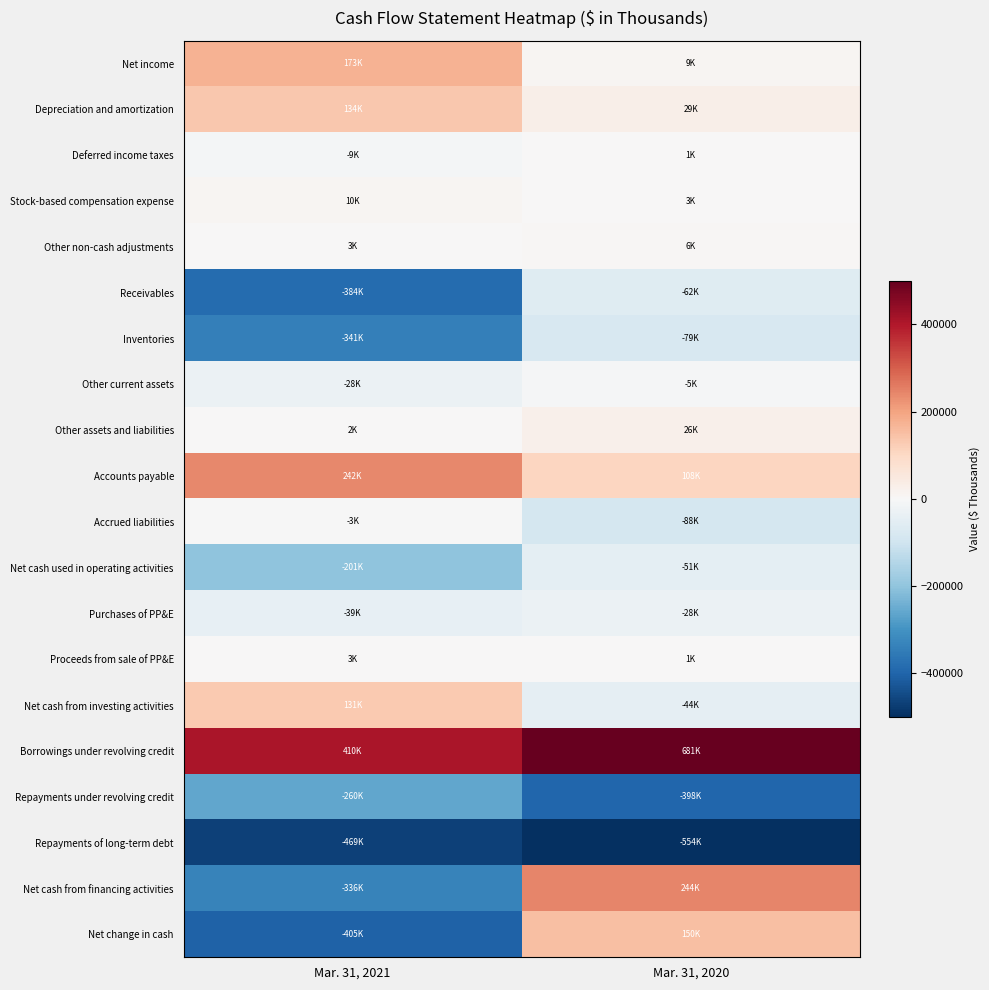

Reading right to left, transcribe all the data shown in this chart.

Net income: Mar. 31, 2020=8767	Mar. 31, 2021=172580
Depreciation and amortization: Mar. 31, 2020=29400	Mar. 31, 2021=134331
Deferred income taxes: Mar. 31, 2020=875	Mar. 31, 2021=-8857
Stock-based compensation expense: Mar. 31, 2020=3254	Mar. 31, 2021=10402
Other non-cash adjustments: Mar. 31, 2020=5900	Mar. 31, 2021=2874
Receivables: Mar. 31, 2020=-61998	Mar. 31, 2021=-384123
Inventories: Mar. 31, 2020=-78591	Mar. 31, 2021=-340940
Other current assets: Mar. 31, 2020=-5000	Mar. 31, 2021=-27664
Other assets and liabilities: Mar. 31, 2020=26286	Mar. 31, 2021=1999
Accounts payable: Mar. 31, 2020=108295	Mar. 31, 2021=241621
Accrued liabilities: Mar. 31, 2020=-87842	Mar. 31, 2021=-2731
Net cash used in operating activities: Mar. 31, 2020=-50654	Mar. 31, 2021=-200508
Purchases of PP&E: Mar. 31, 2020=-28498	Mar. 31, 2021=-39263
Proceeds from sale of PP&E: Mar. 31, 2020=538	Mar. 31, 2021=3194
Net cash from investing activities: Mar. 31, 2020=-43853	Mar. 31, 2021=131421
Borrowings under revolving credit: Mar. 31, 2020=681000	Mar. 31, 2021=410000
Repayments under revolving credit: Mar. 31, 2020=-398000	Mar. 31, 2021=-260000
Repayments of long-term debt: Mar. 31, 2020=-554263	Mar. 31, 2021=-468671
Net cash from financing activities: Mar. 31, 2020=244283	Mar. 31, 2021=-335601
Net change in cash: Mar. 31, 2020=149776	Mar. 31, 2021=-404688